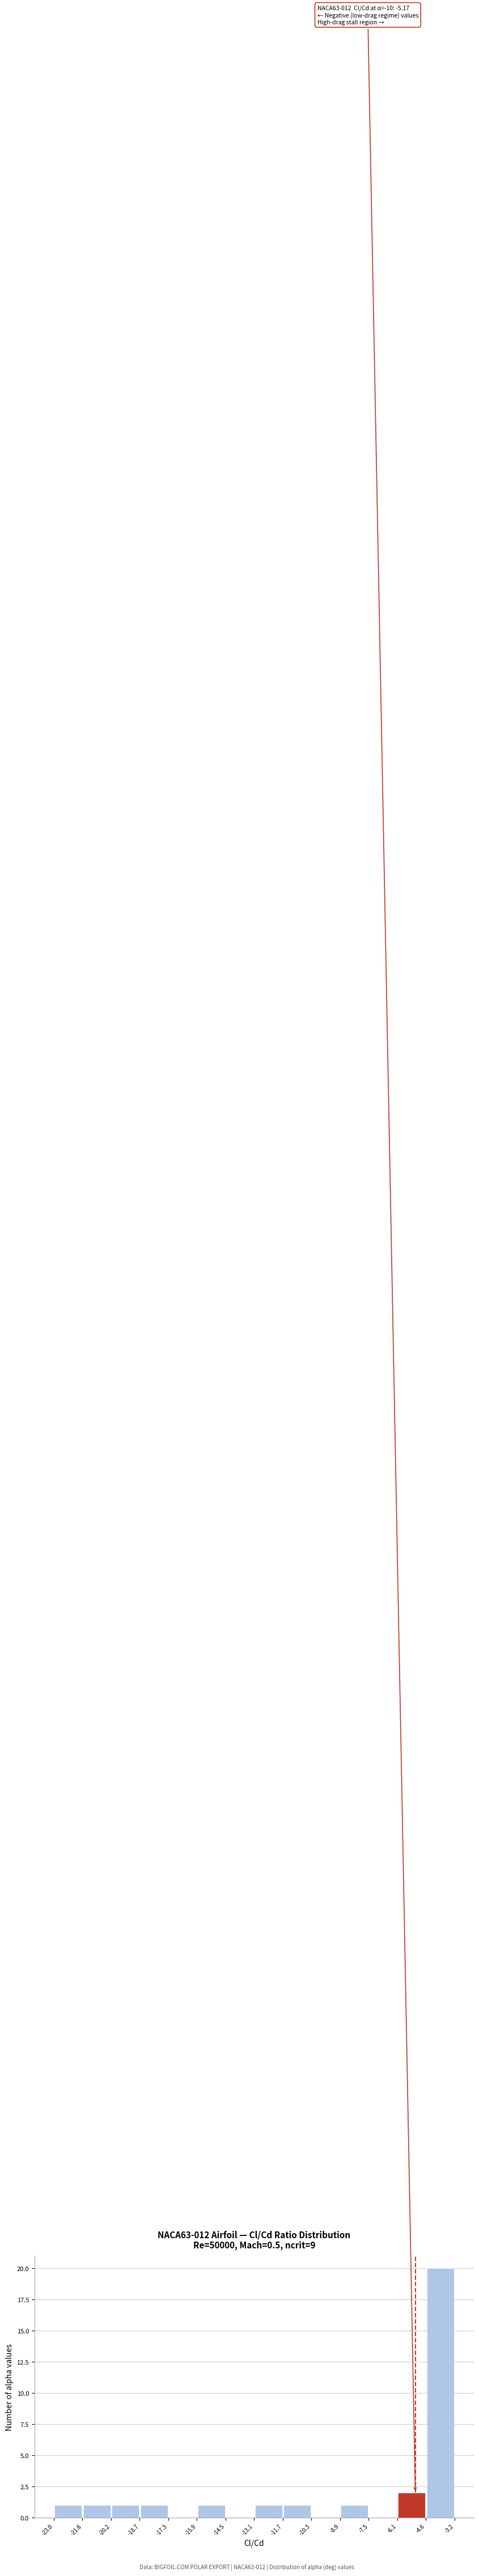

Over which range of the x-axis is the bar tallest?

-4.6 to -3.2